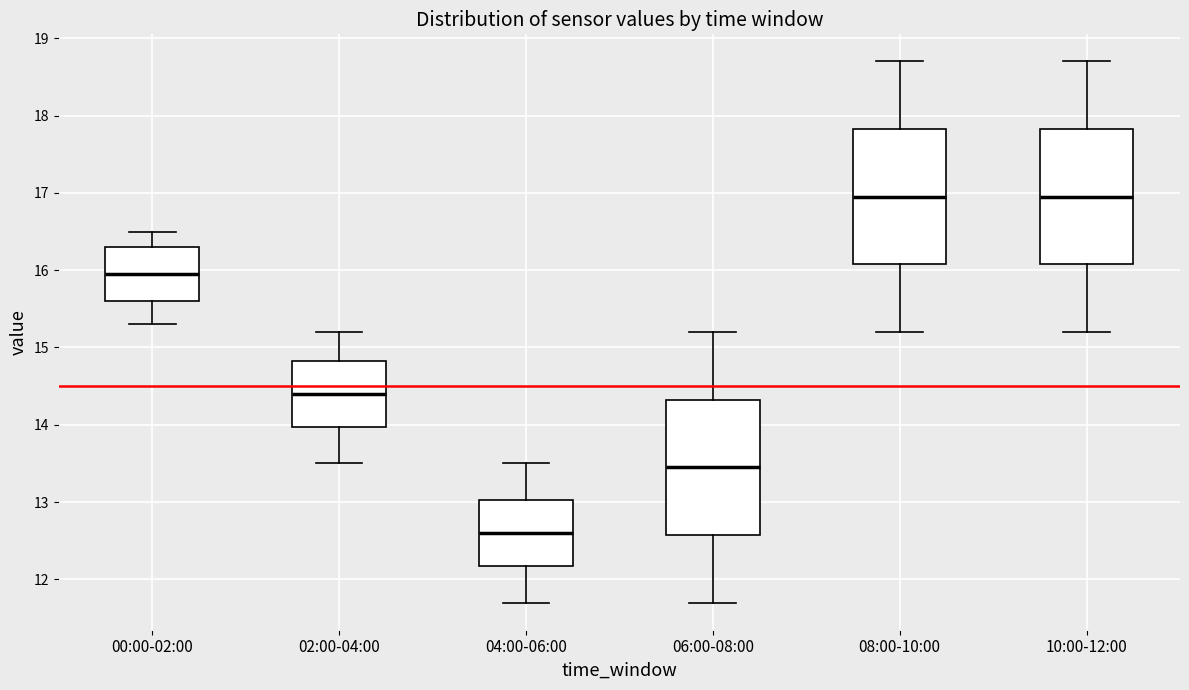

Where is the upper edge of the box for 08:00-10:00 on the y-axis? The values are not printed on the chart, so give them approximately, as read against the axis.

17.8